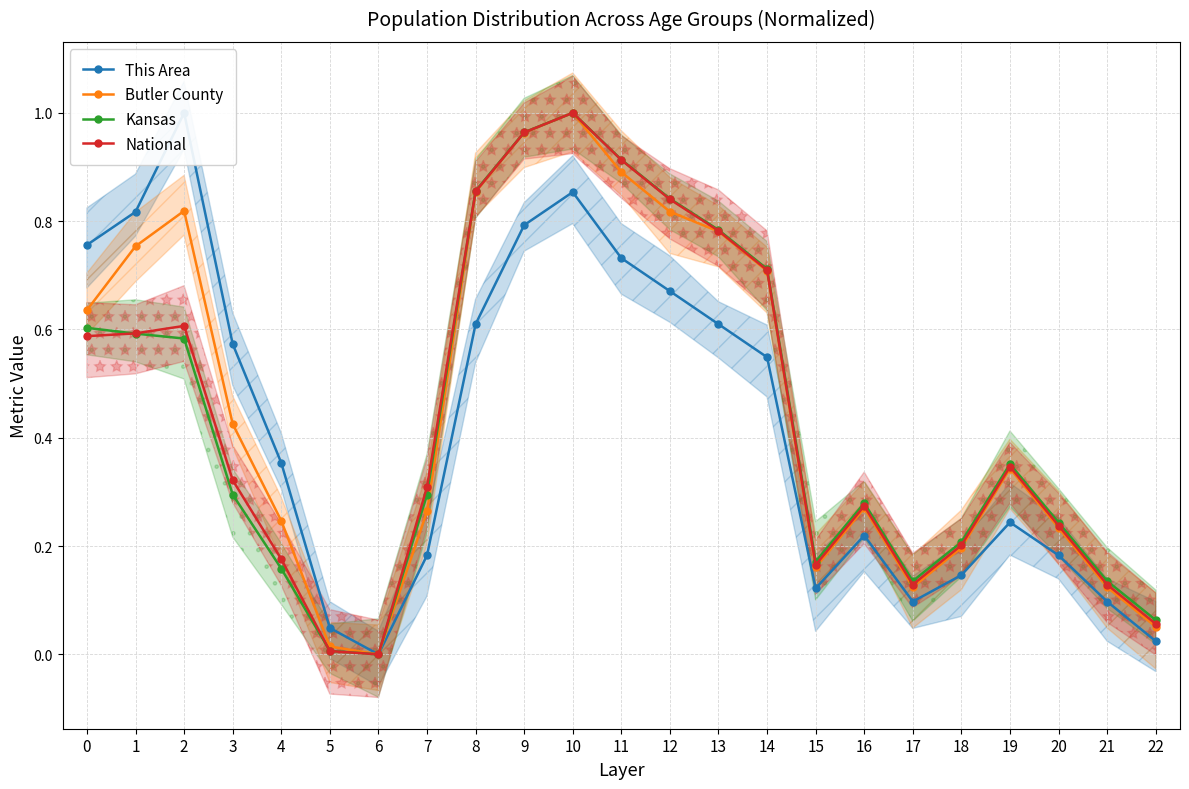

What is the spread (max minus min) of values at 8?

0.2